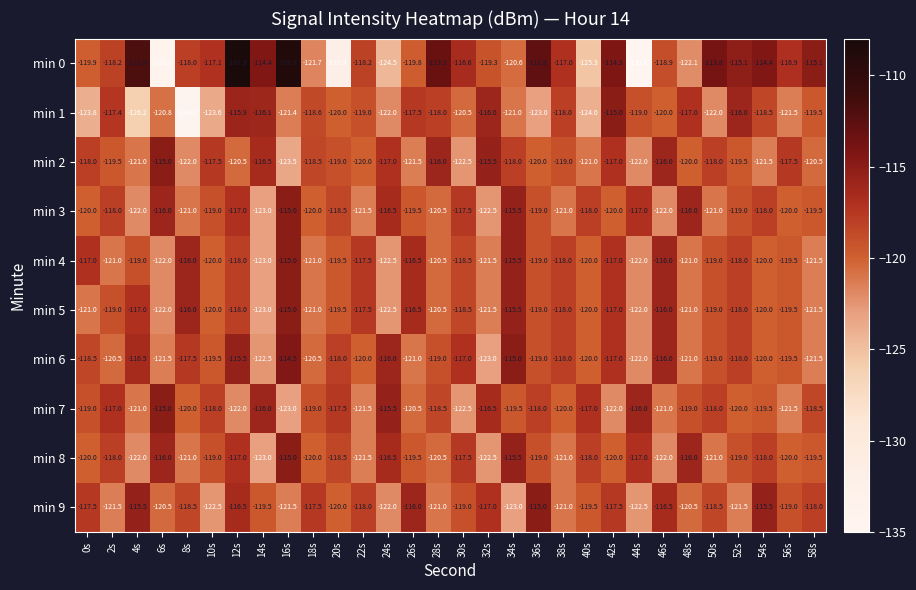

At which label is min 8 closest to -119?

10s